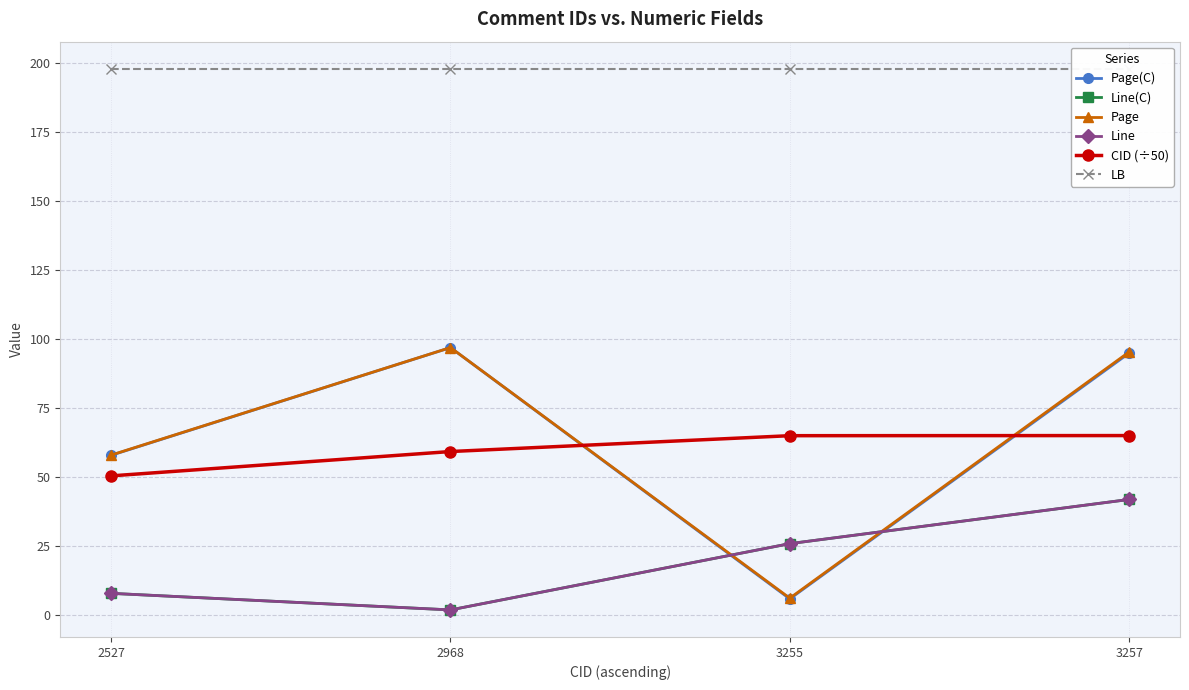

Rank the categories by CID (÷50) value from lowest to highest.

2527, 2968, 3255, 3257